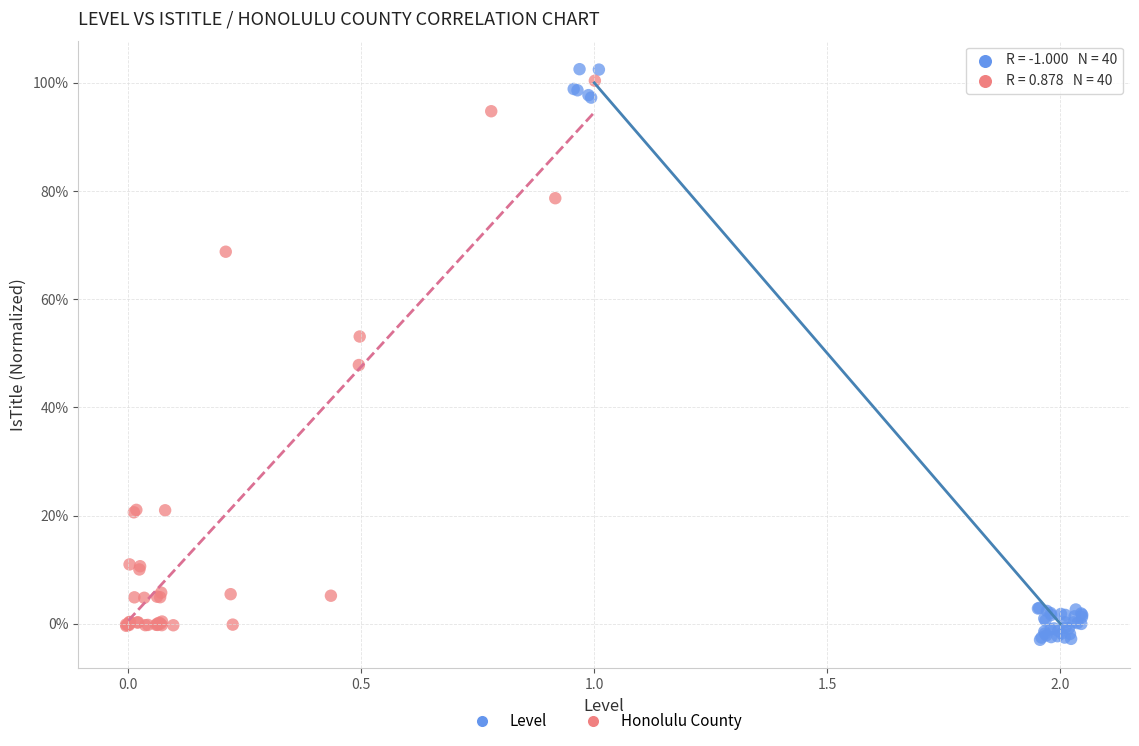

Which series has the largest Y range (max minus min)?

Level